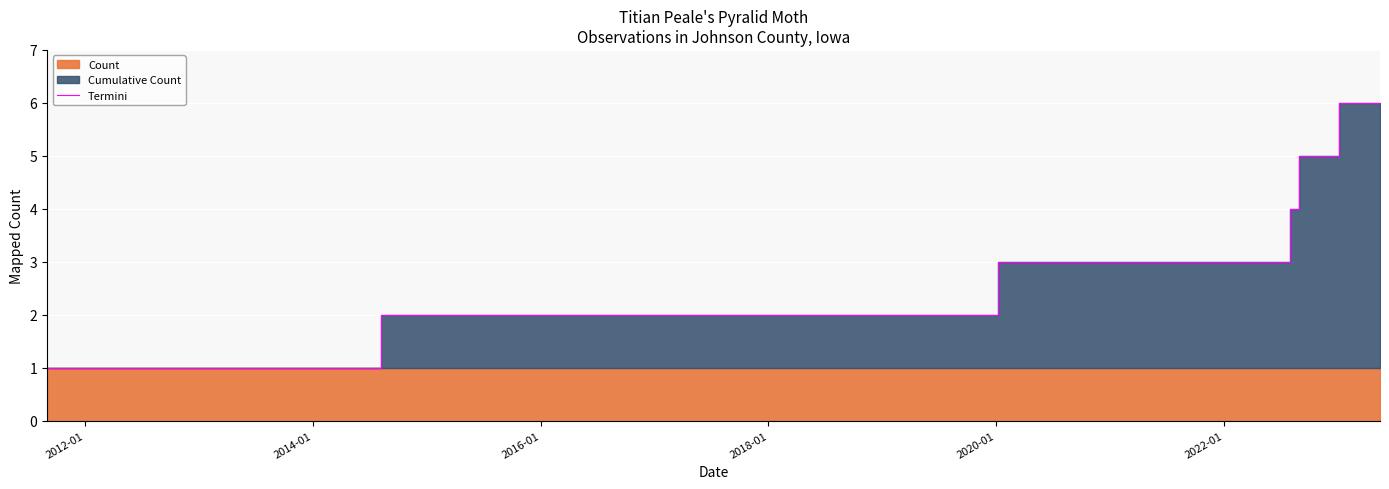

How many values are between 2 and 5?

4